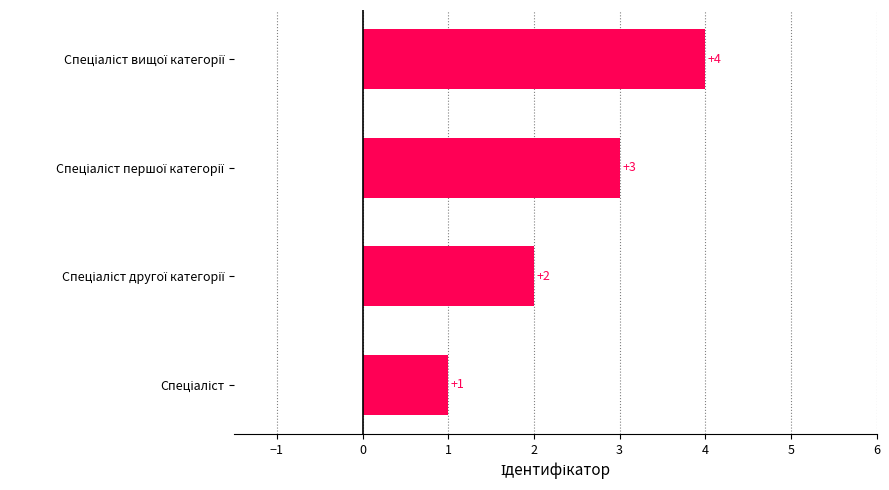

What is the difference between the maximum and minimum values?

3